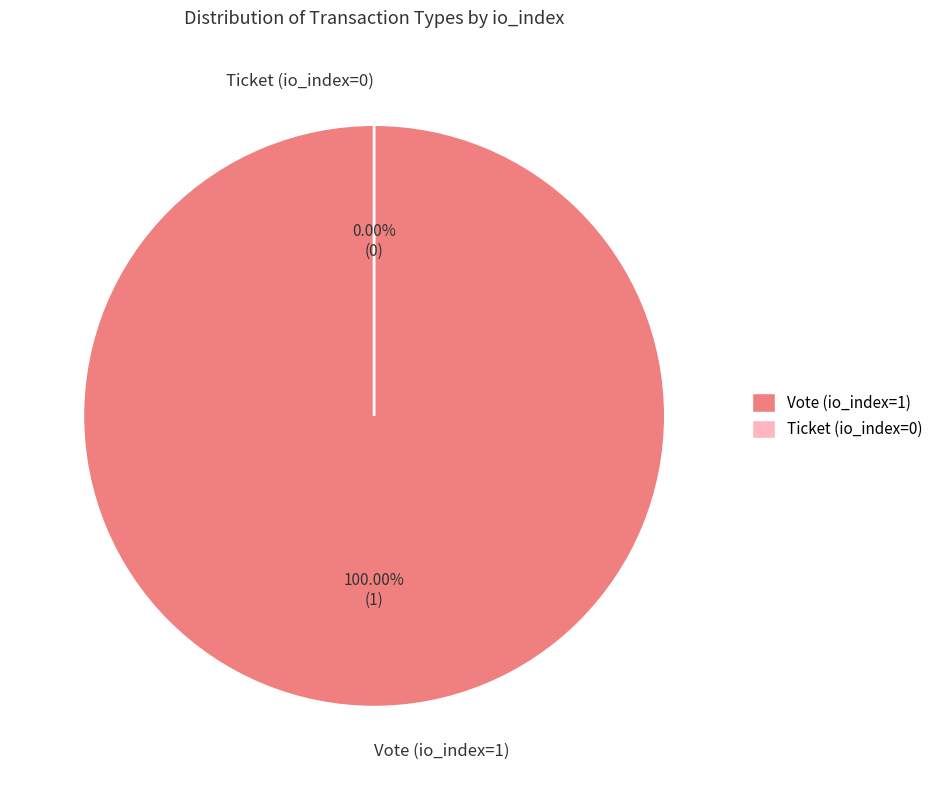

Combined, what portion of the pie is Vote (io_index=1) and Ticket (io_index=0)?

100.0%